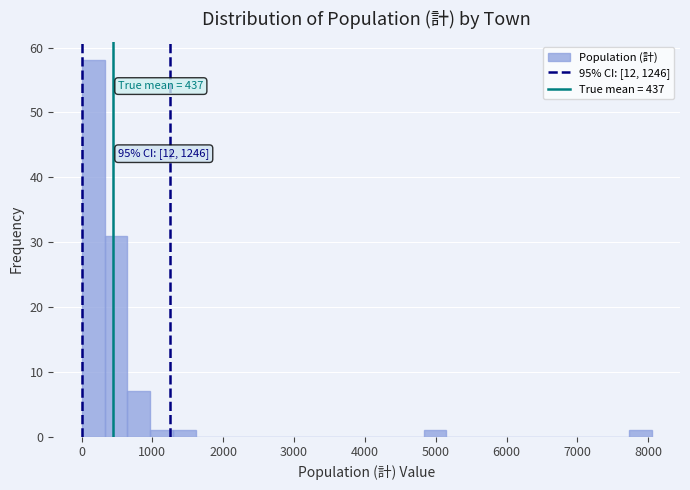

Around what value on the x-axis is the tallest bar? Give the approximate position of its centre, as read against the axis.

200